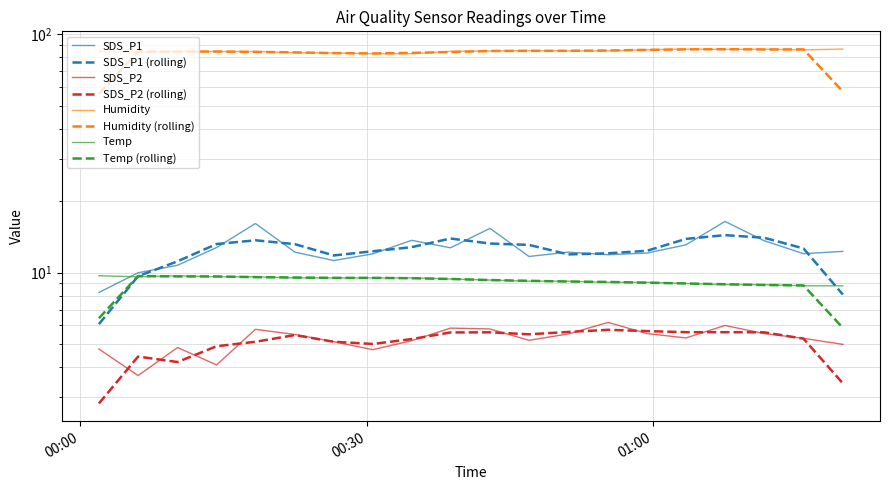

Rank the series at 2021/04/19 00:06:04 from lowest to highest value.

SDS_P2, Temp, SDS_P1, Humidity